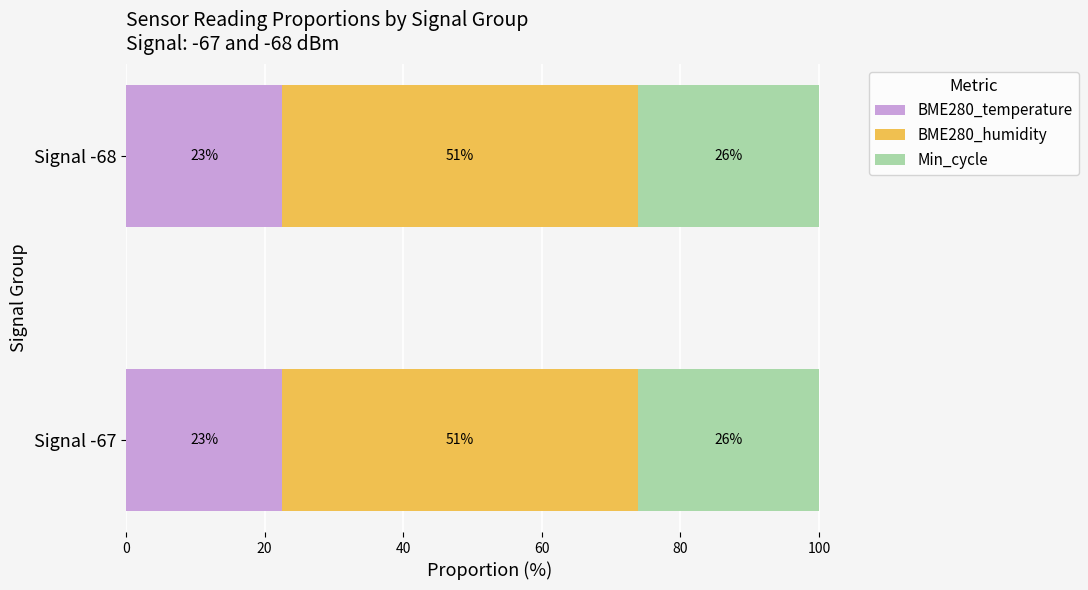

What are all the series names shown in the legend?

BME280_temperature, BME280_humidity, Min_cycle